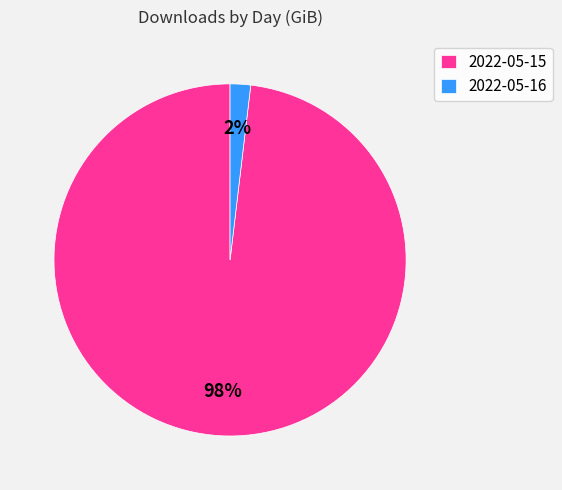

Is it true that 2022-05-16 is 2% of the pie?

True